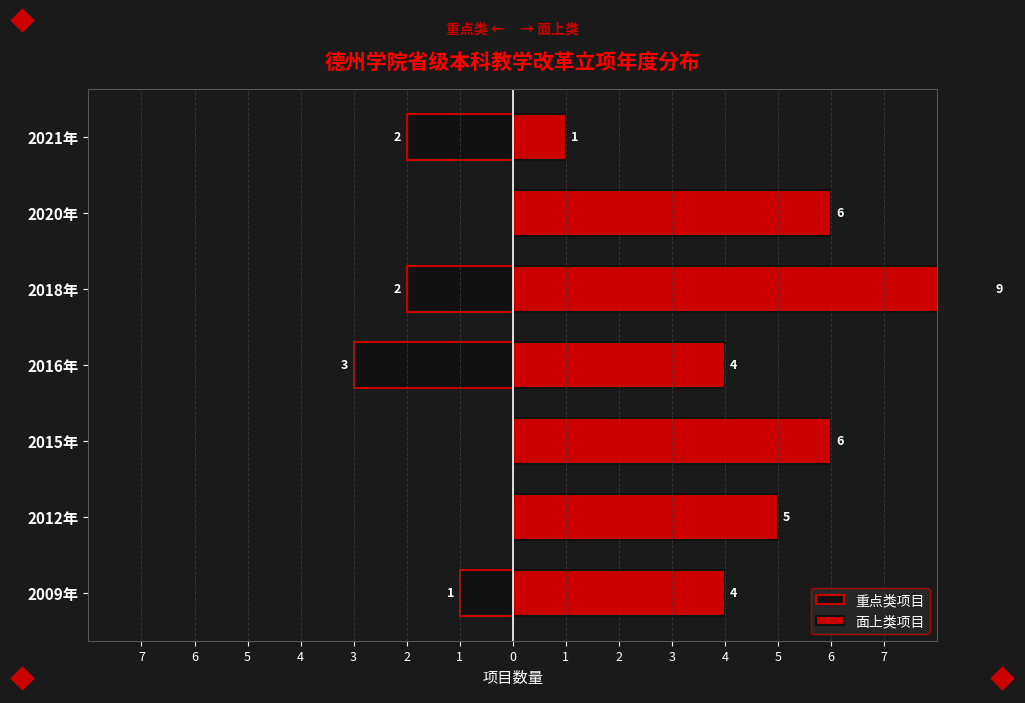

Count the 重点类项目 values in the range -2 to 0.

6